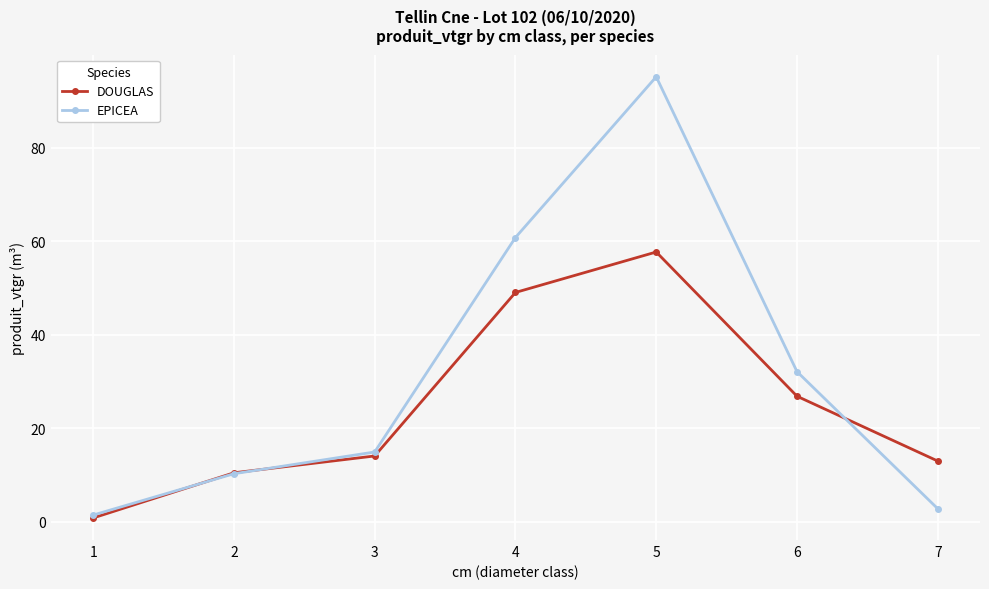

What is the difference between the maximum and second lowest values in the DOUGLAS series?

47.2